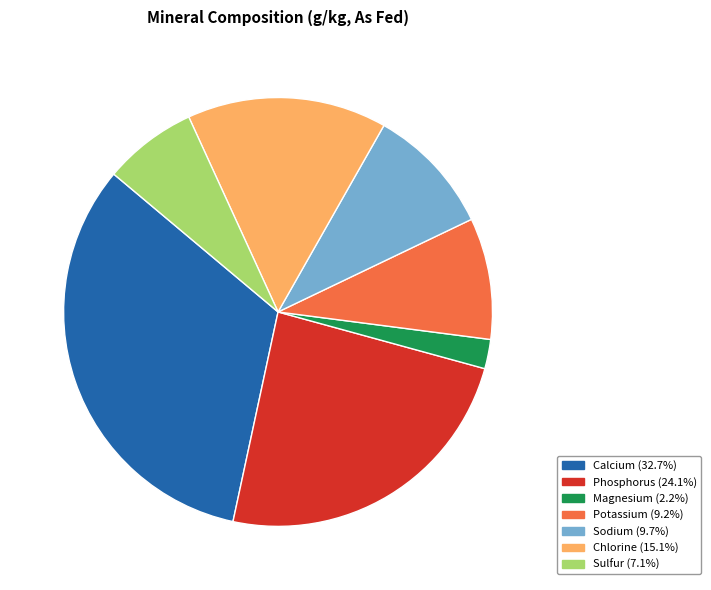

Is there any slice that represents more than half of the pie?

No